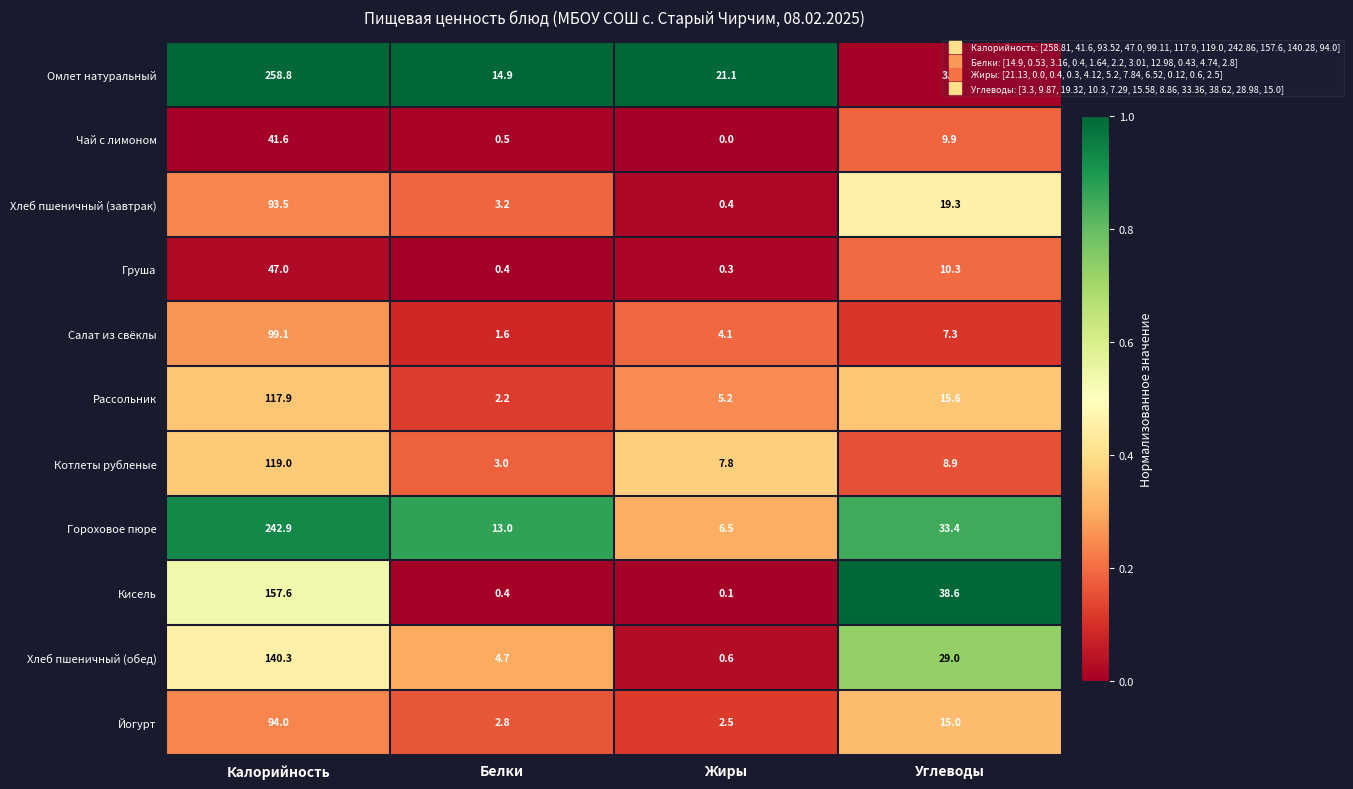

List the labels in order of Груша value, largest first.

Калорийность, Углеводы, Белки, Жиры